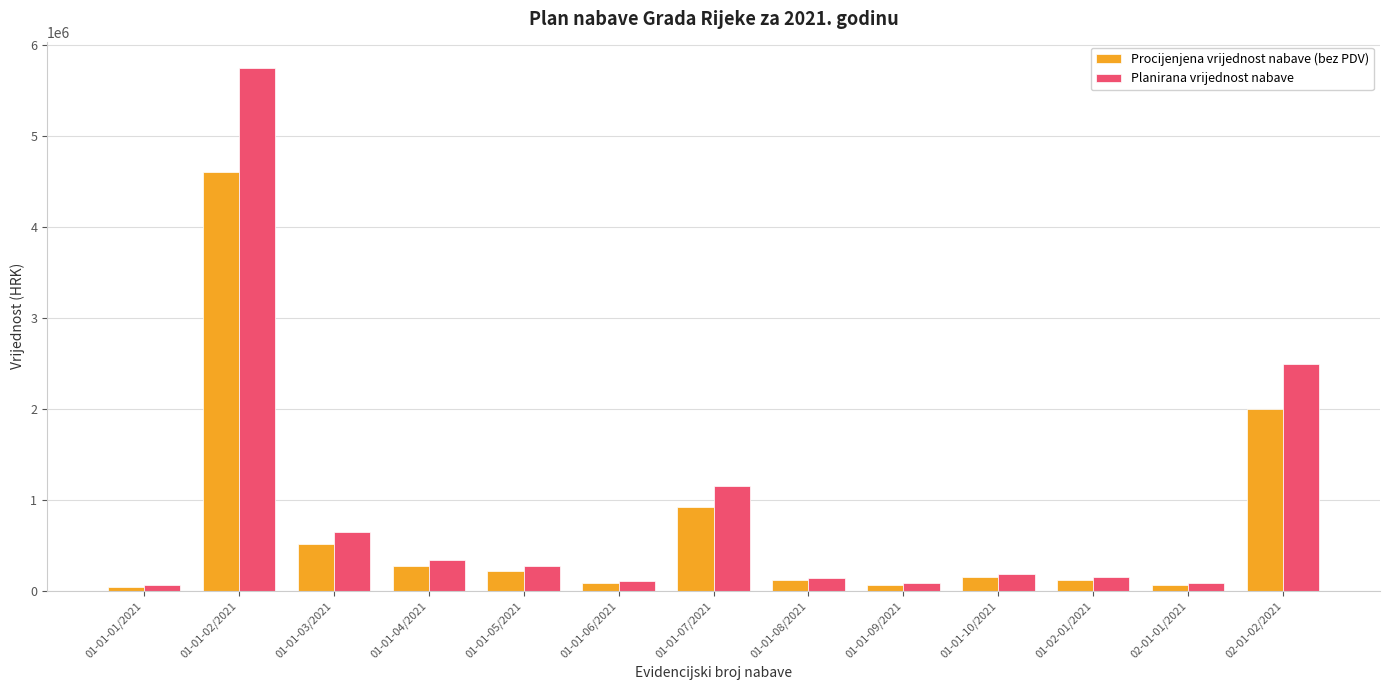

Is it true that Procijenjena vrijednost nabave (bez PDV) equals 272000.0 at 01-01-04/2021?

True